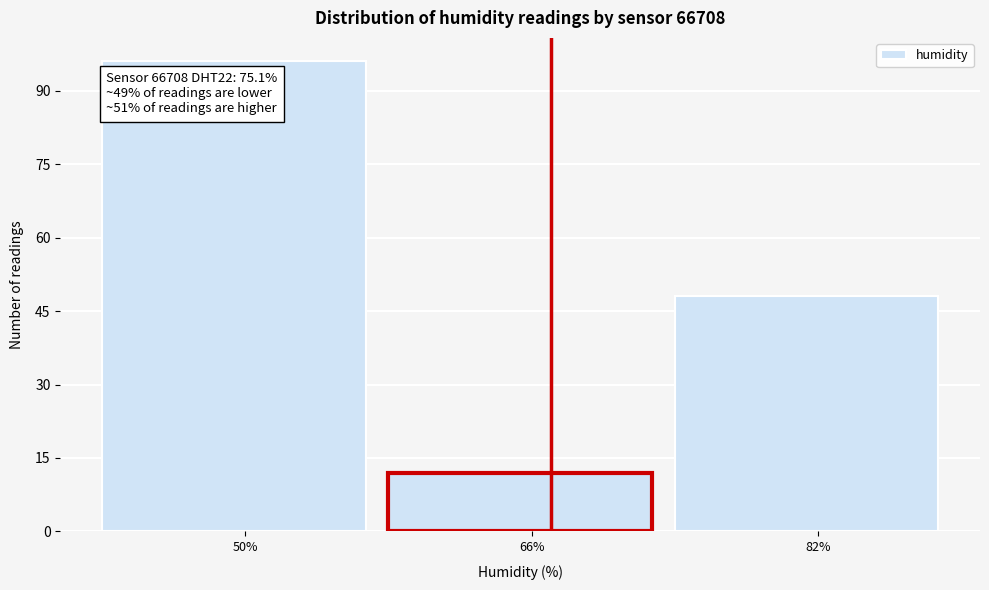

Reading left to right, list all the values displayed in this chart.

96	12	48